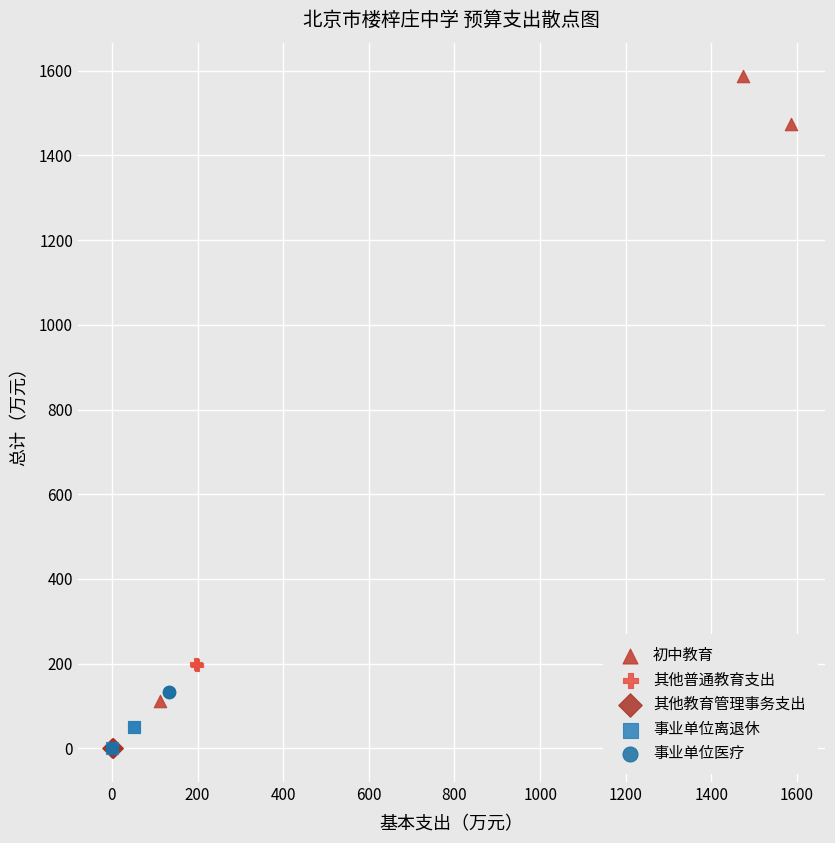

Which series reaches the maximum Y coordinate?

初中教育